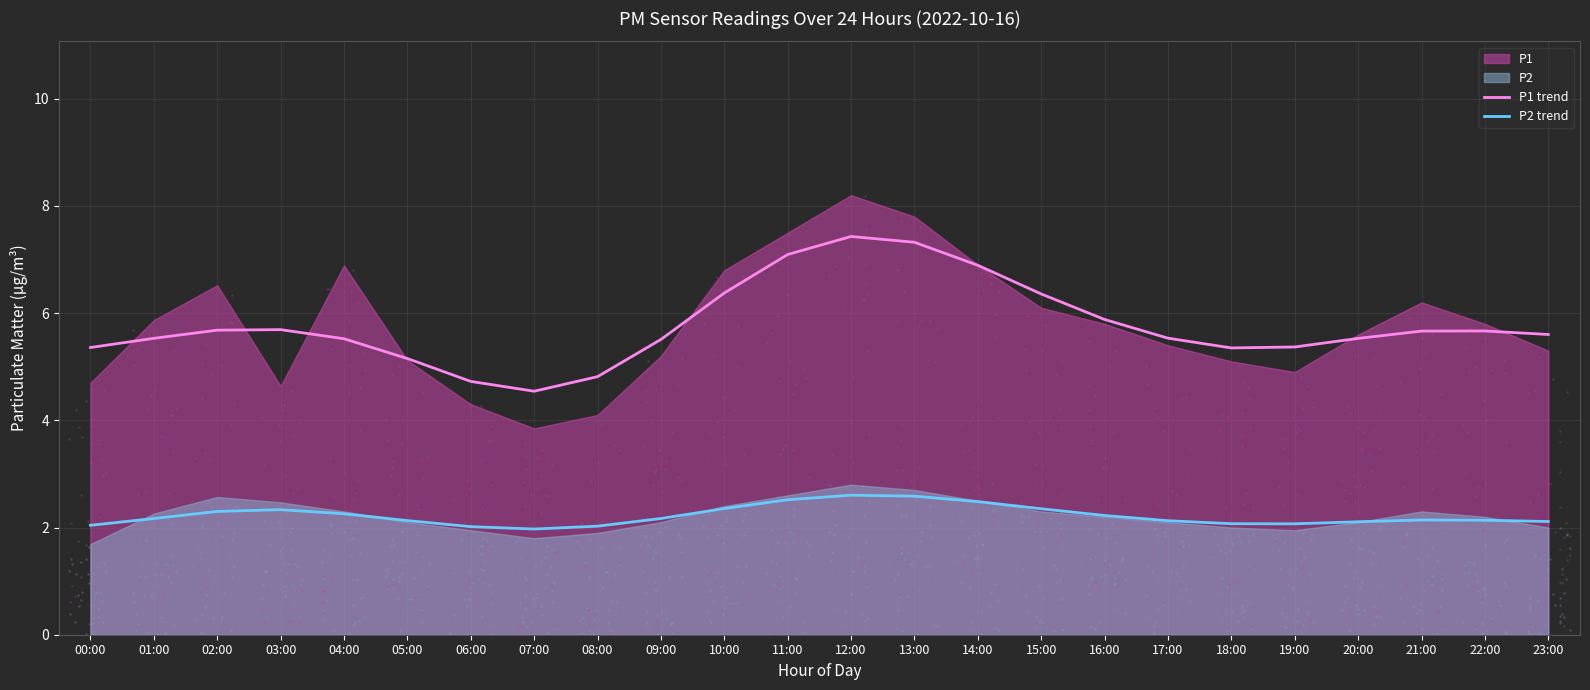

At how many categories does at least one series exceed 5?

21